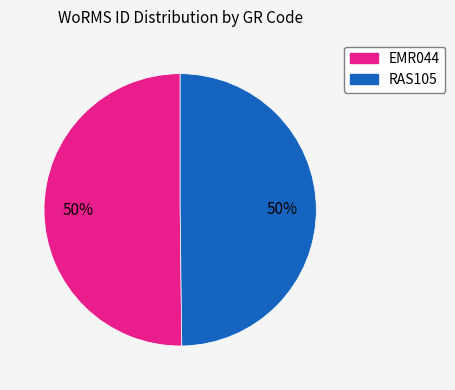

The EMR044 slice represents 50% of the pie. True or false?

True